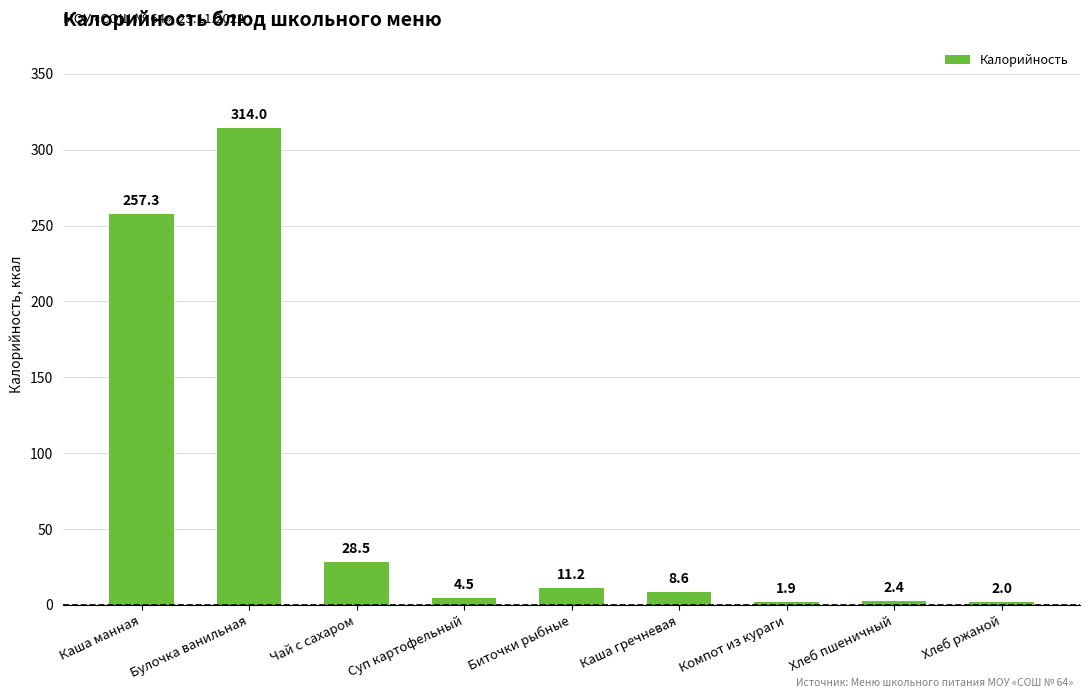

What is the difference between the values at Булочка ванильная and Чай с сахаром?

285.5